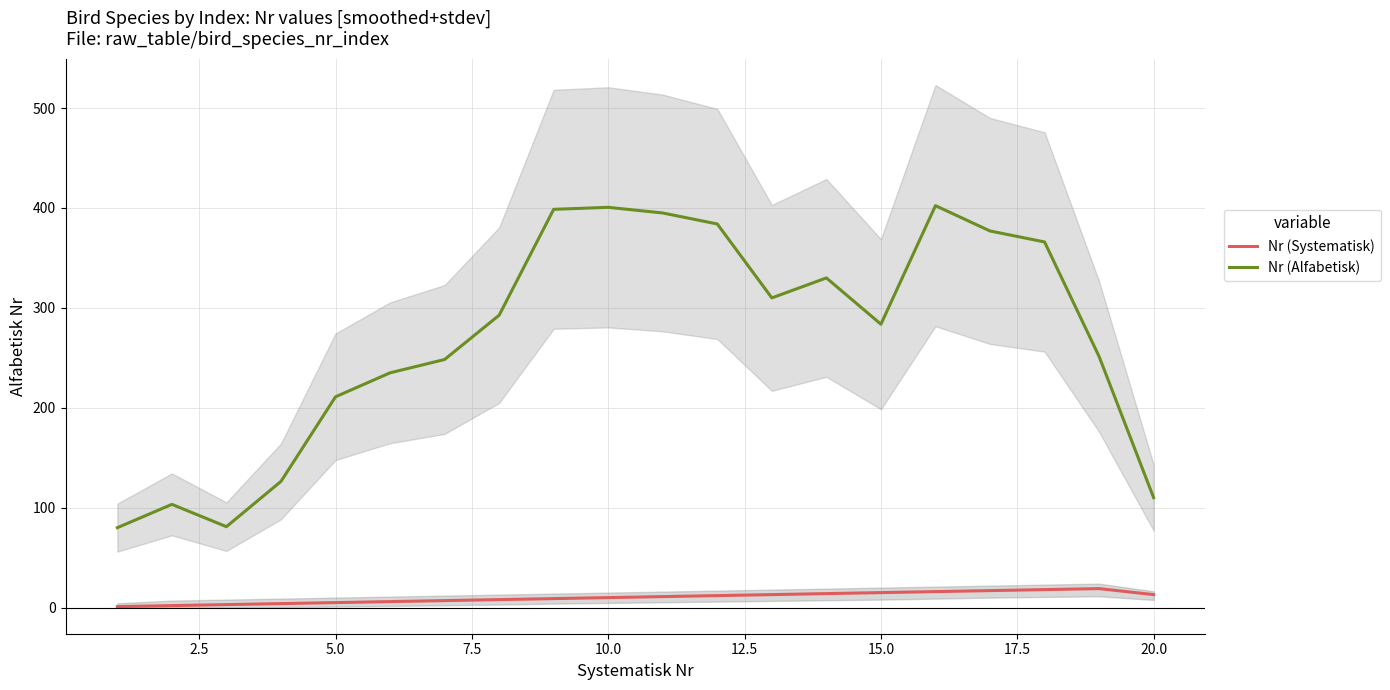

What is the highest value of the Nr (Alfabetisk) series?

402.3